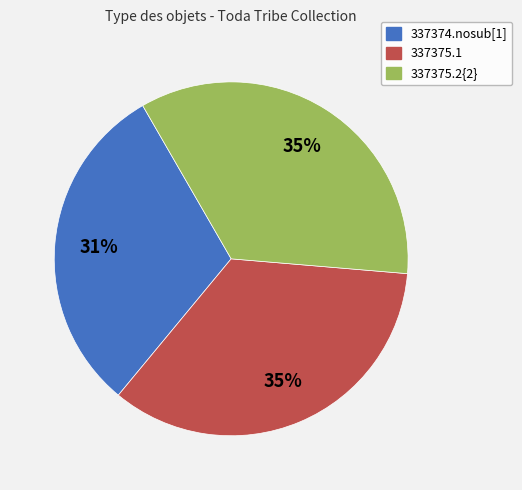

Is the sum of 337375.2{2} and 337374.nosub[1] greater than half?

Yes